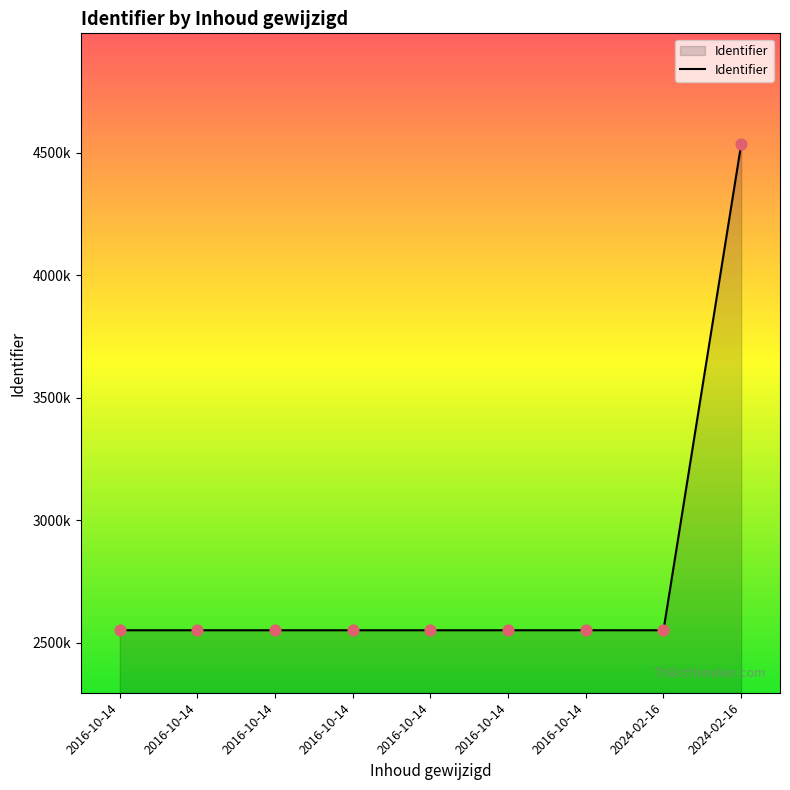

Is this an area chart (filled region under the line)?

Yes